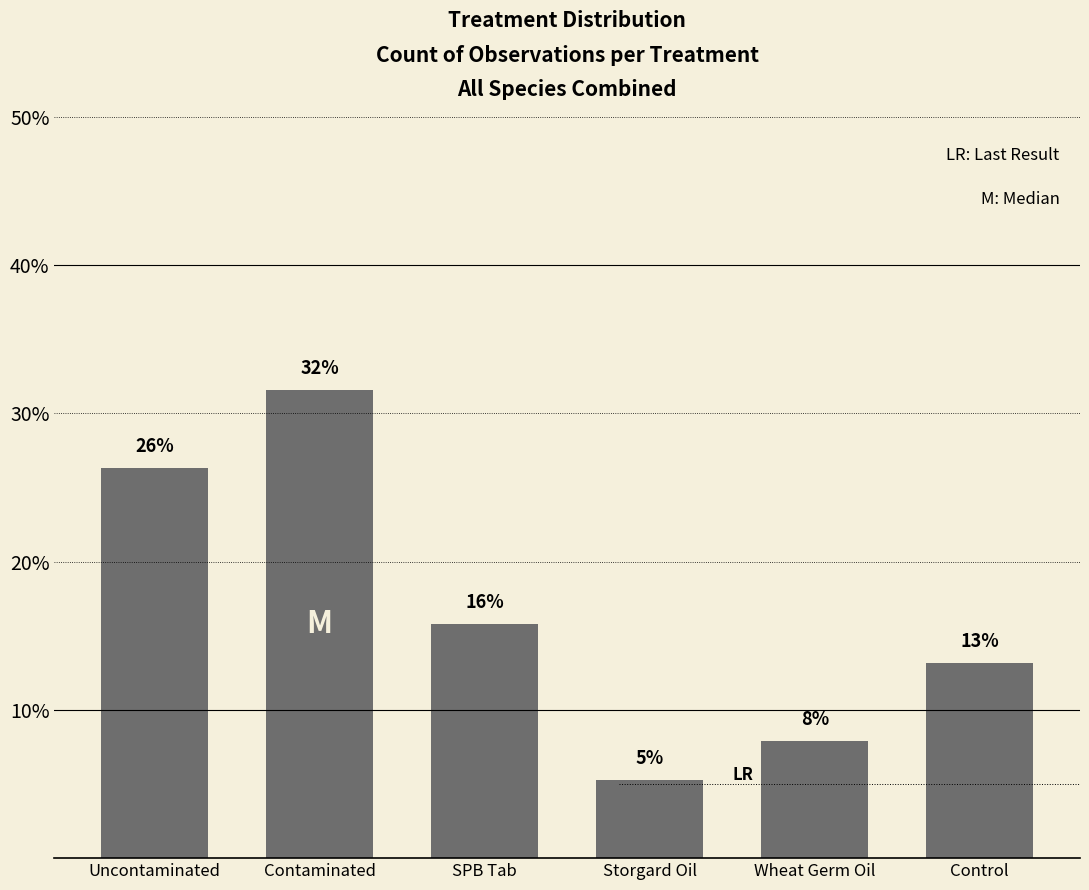

What is the change in value from Contaminated to SPB Tab?

-15.8